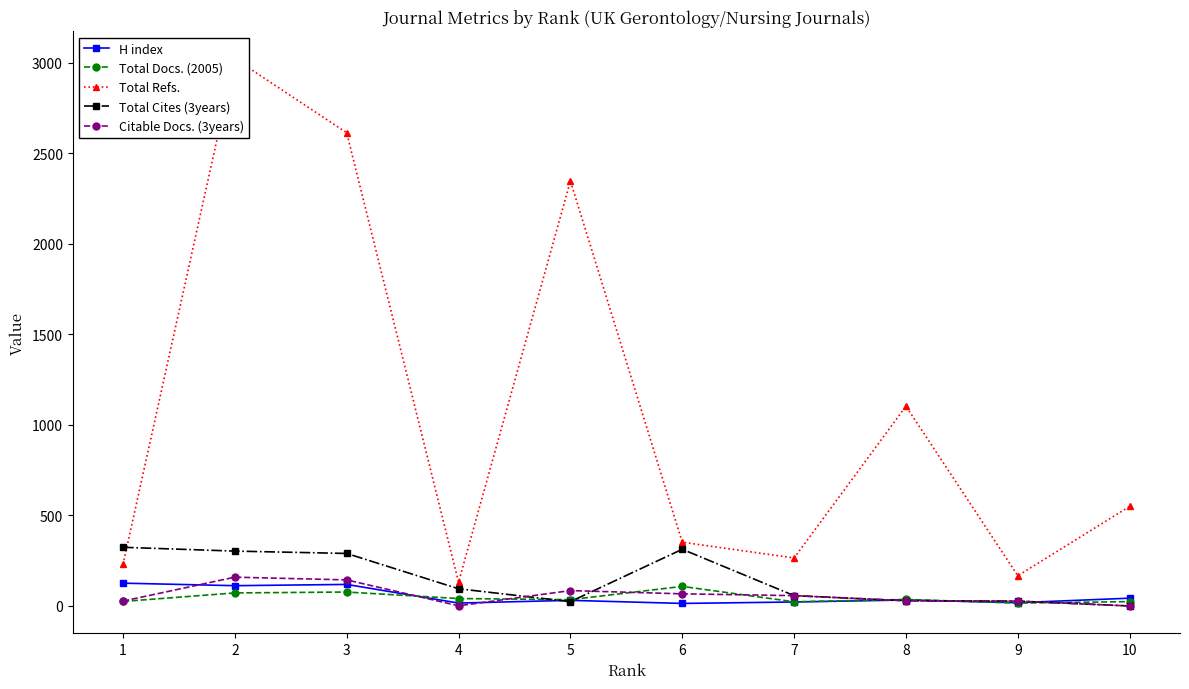

Between 6 and 7, which series saw the biggest shift?

Total Cites (3years)